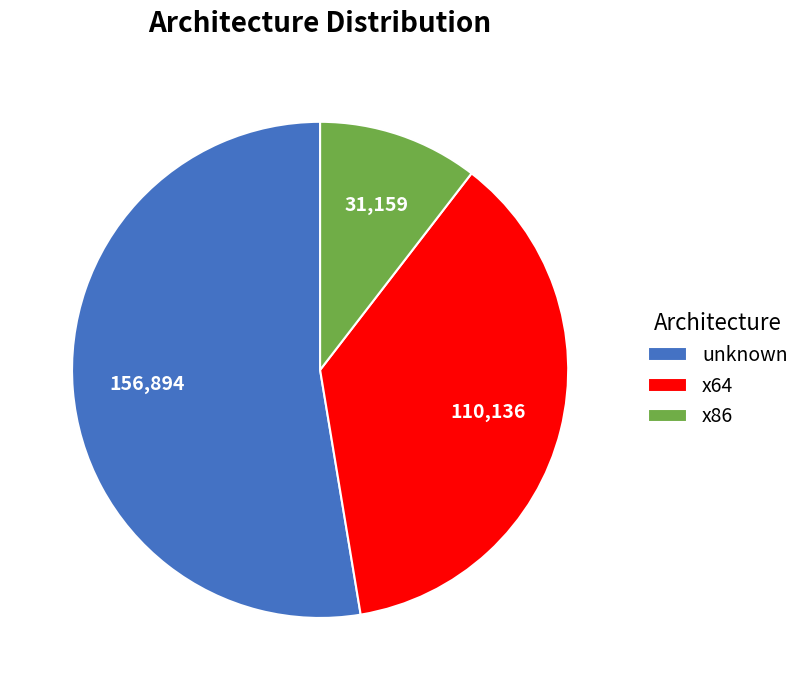

Approximately how many times larger is the value at x86 compared to x64?

0.3